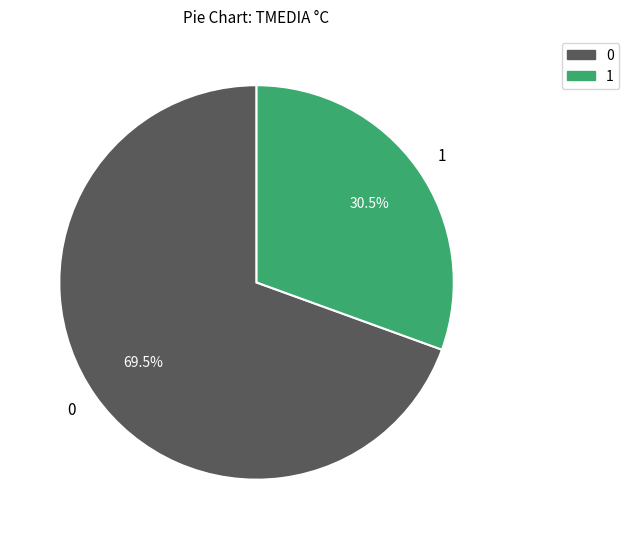

Does any single category account for the majority?

Yes